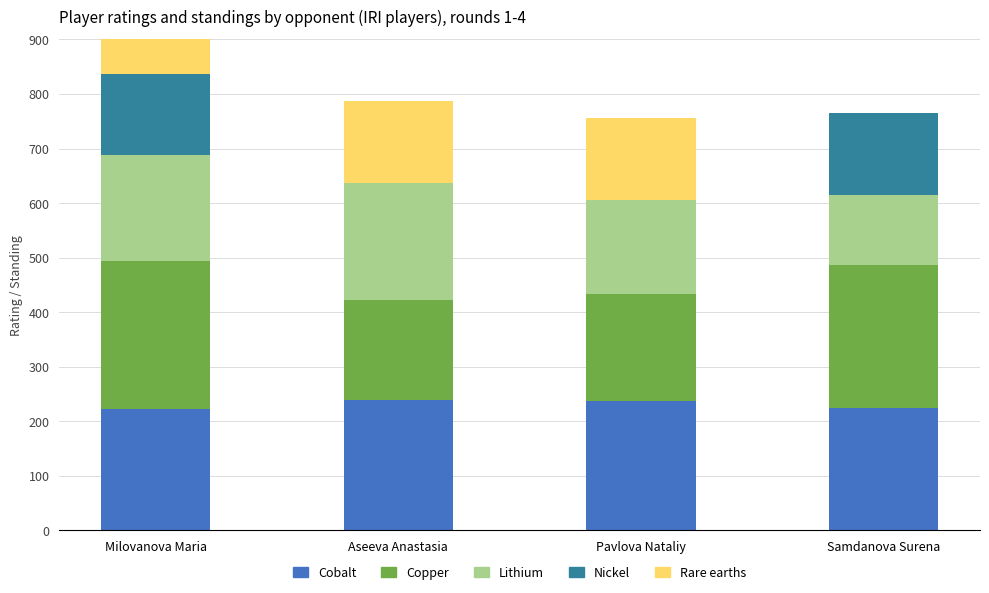

Between Aseeva Anastasia and Pavlova Nataliy, which is larger?

Aseeva Anastasia